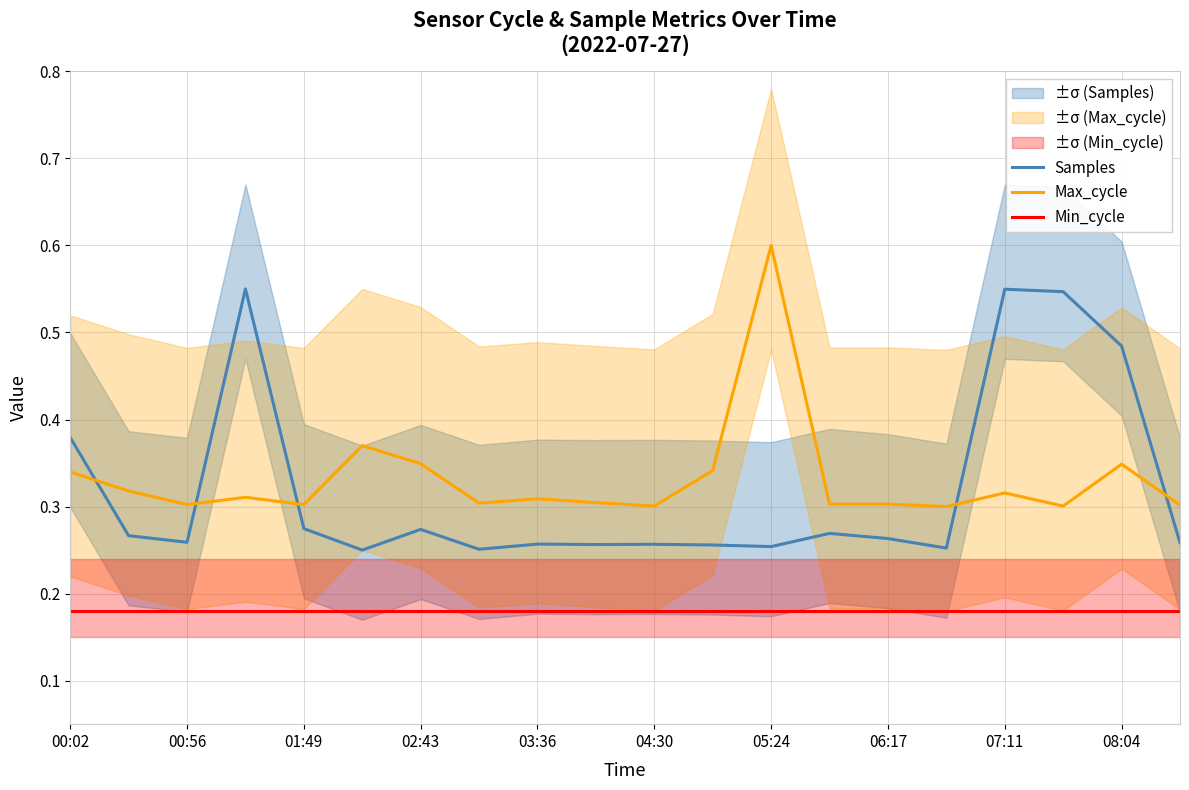

What is the average value of the Max_cycle series?

0.3